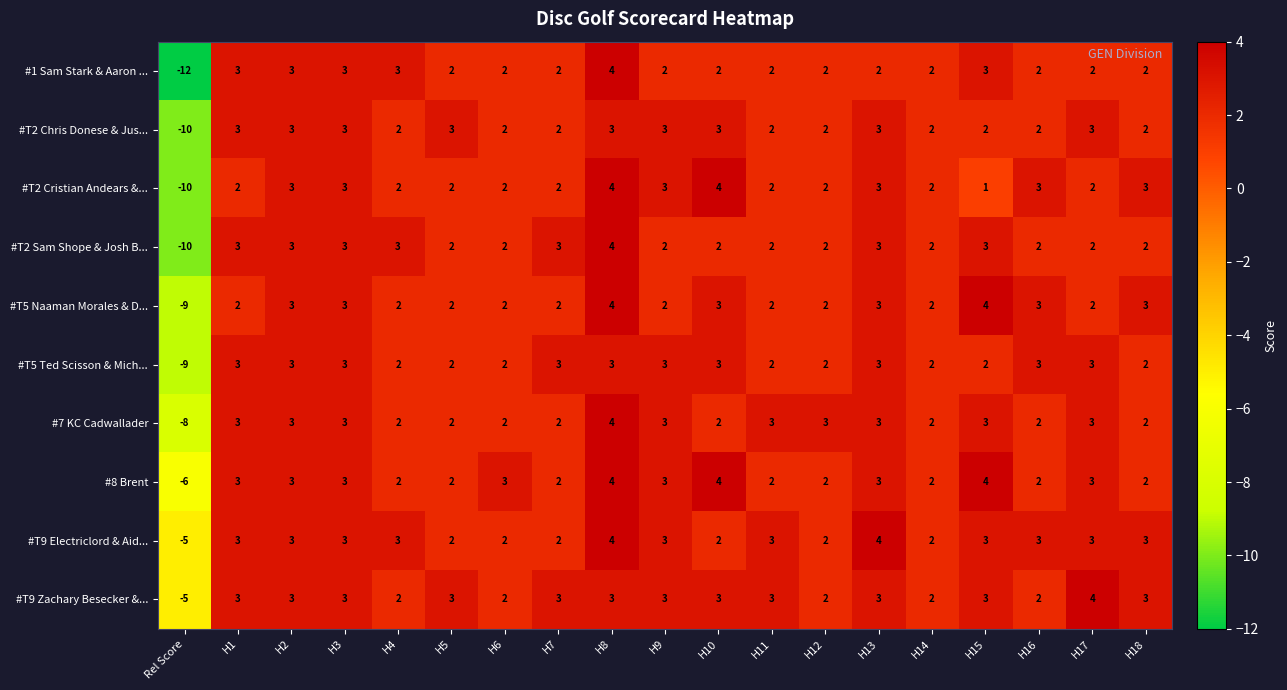

Is the value of #T9 Electriclord & Aid... at H17 greater than the value of #7 KC Cadwallader at H5?

Yes